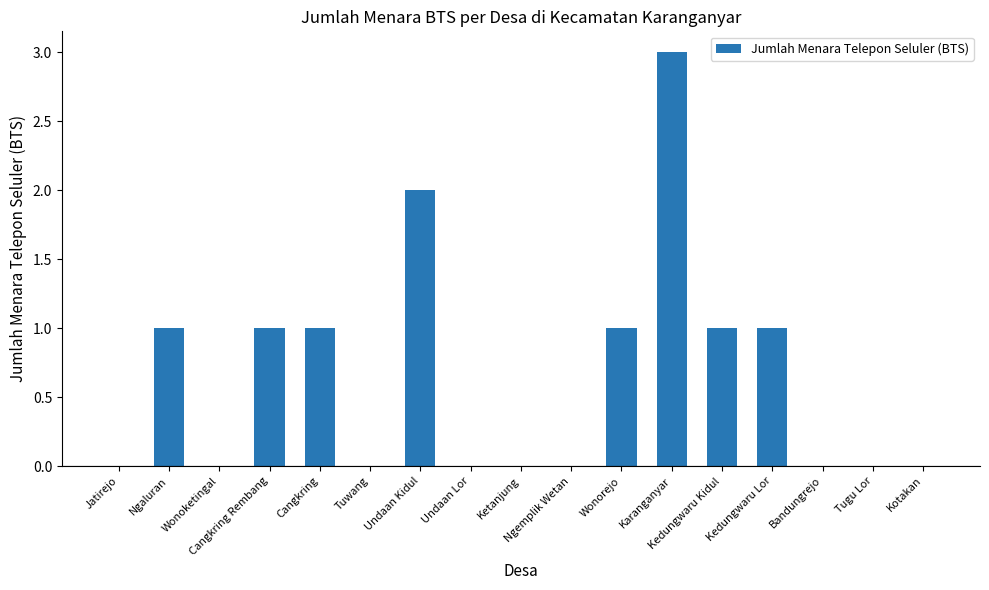

Does the chart contain stacked bars?

No